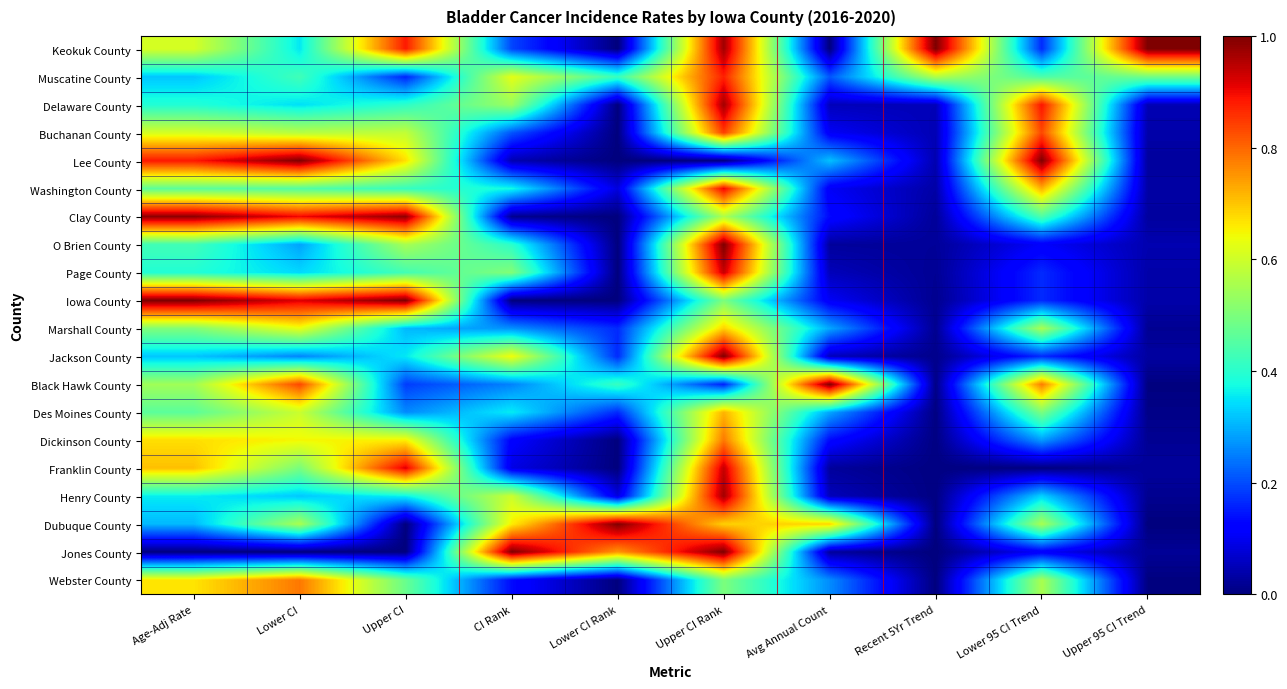

Reading left to right, what are all the values shown in this chart?

Keokuk County: Age-Adj Rate=0.6	Lower CI=0.4	Upper CI=0.9	CI Rank=0.2	Lower CI Rank=0.0	Upper CI Rank=1.0	Avg Annual Count=0.0	Recent 5Yr Trend=1.0	Lower 95 CI Trend=0.2	Upper 95 CI Trend=1.0
Muscatine County: Age-Adj Rate=0.3	Lower CI=0.4	Upper CI=0.2	CI Rank=0.6	Lower CI Rank=0.4	Upper CI Rank=0.9	Avg Annual Count=0.2	Recent 5Yr Trend=0.6	Lower 95 CI Trend=0.4	Upper 95 CI Trend=0.5
Delaware County: Age-Adj Rate=0.4	Lower CI=0.3	Upper CI=0.4	CI Rank=0.5	Lower CI Rank=0.0	Upper CI Rank=1.0	Avg Annual Count=0.1	Recent 5Yr Trend=0.1	Lower 95 CI Trend=0.9	Upper 95 CI Trend=0.0
Buchanan County: Age-Adj Rate=0.6	Lower CI=0.6	Upper CI=0.6	CI Rank=0.2	Lower CI Rank=0.0	Upper CI Rank=0.8	Avg Annual Count=0.1	Recent 5Yr Trend=0.0	Lower 95 CI Trend=0.8	Upper 95 CI Trend=0.0
Lee County: Age-Adj Rate=0.9	Lower CI=1.0	Upper CI=0.7	CI Rank=0.0	Lower CI Rank=0.0	Upper CI Rank=0.0	Avg Annual Count=0.3	Recent 5Yr Trend=0.0	Lower 95 CI Trend=1.0	Upper 95 CI Trend=0.0
Washington County: Age-Adj Rate=0.5	Lower CI=0.5	Upper CI=0.4	CI Rank=0.4	Lower CI Rank=0.1	Upper CI Rank=0.9	Avg Annual Count=0.1	Recent 5Yr Trend=0.0	Lower 95 CI Trend=0.7	Upper 95 CI Trend=0.0
Clay County: Age-Adj Rate=1.0	Lower CI=0.9	Upper CI=1.0	CI Rank=0.0	Lower CI Rank=0.0	Upper CI Rank=0.6	Avg Annual Count=0.1	Recent 5Yr Trend=0.0	Lower 95 CI Trend=0.4	Upper 95 CI Trend=0.0
O Brien County: Age-Adj Rate=0.4	Lower CI=0.3	Upper CI=0.6	CI Rank=0.4	Lower CI Rank=0.0	Upper CI Rank=1.0	Avg Annual Count=0.0	Recent 5Yr Trend=0.0	Lower 95 CI Trend=0.1	Upper 95 CI Trend=0.0
Page County: Age-Adj Rate=0.4	Lower CI=0.3	Upper CI=0.4	CI Rank=0.5	Lower CI Rank=0.0	Upper CI Rank=0.9	Avg Annual Count=0.1	Recent 5Yr Trend=0.0	Lower 95 CI Trend=0.2	Upper 95 CI Trend=0.0
Iowa County: Age-Adj Rate=1.0	Lower CI=0.9	Upper CI=1.0	CI Rank=0.0	Lower CI Rank=0.0	Upper CI Rank=0.5	Avg Annual Count=0.1	Recent 5Yr Trend=0.0	Lower 95 CI Trend=0.2	Upper 95 CI Trend=0.0
Marshall County: Age-Adj Rate=0.5	Lower CI=0.6	Upper CI=0.3	CI Rank=0.3	Lower CI Rank=0.2	Upper CI Rank=0.7	Avg Annual Count=0.3	Recent 5Yr Trend=0.0	Lower 95 CI Trend=0.6	Upper 95 CI Trend=0.0
Jackson County: Age-Adj Rate=0.3	Lower CI=0.3	Upper CI=0.4	CI Rank=0.6	Lower CI Rank=0.2	Upper CI Rank=1.0	Avg Annual Count=0.1	Recent 5Yr Trend=0.0	Lower 95 CI Trend=0.2	Upper 95 CI Trend=0.0
Black Hawk County: Age-Adj Rate=0.5	Lower CI=0.8	Upper CI=0.2	CI Rank=0.3	Lower CI Rank=0.4	Upper CI Rank=0.2	Avg Annual Count=1.0	Recent 5Yr Trend=0.0	Lower 95 CI Trend=0.8	Upper 95 CI Trend=0.0
Des Moines County: Age-Adj Rate=0.5	Lower CI=0.6	Upper CI=0.3	CI Rank=0.4	Lower CI Rank=0.2	Upper CI Rank=0.7	Avg Annual Count=0.3	Recent 5Yr Trend=0.0	Lower 95 CI Trend=0.5	Upper 95 CI Trend=0.0
Dickinson County: Age-Adj Rate=0.7	Lower CI=0.6	Upper CI=0.7	CI Rank=0.1	Lower CI Rank=0.0	Upper CI Rank=0.8	Avg Annual Count=0.1	Recent 5Yr Trend=0.0	Lower 95 CI Trend=0.3	Upper 95 CI Trend=0.0
Franklin County: Age-Adj Rate=0.7	Lower CI=0.5	Upper CI=0.9	CI Rank=0.1	Lower CI Rank=0.0	Upper CI Rank=0.9	Avg Annual Count=0.0	Recent 5Yr Trend=0.0	Lower 95 CI Trend=0.0	Upper 95 CI Trend=0.0
Henry County: Age-Adj Rate=0.4	Lower CI=0.3	Upper CI=0.4	CI Rank=0.6	Lower CI Rank=0.1	Upper CI Rank=1.0	Avg Annual Count=0.1	Recent 5Yr Trend=0.0	Lower 95 CI Trend=0.3	Upper 95 CI Trend=0.0
Dubuque County: Age-Adj Rate=0.3	Lower CI=0.6	Upper CI=0.0	CI Rank=0.7	Lower CI Rank=1.0	Upper CI Rank=0.7	Avg Annual Count=0.7	Recent 5Yr Trend=0.0	Lower 95 CI Trend=0.6	Upper 95 CI Trend=0.0
Jones County: Age-Adj Rate=0.0	Lower CI=0.0	Upper CI=0.0	CI Rank=1.0	Lower CI Rank=0.8	Upper CI Rank=1.0	Avg Annual Count=0.0	Recent 5Yr Trend=0.0	Lower 95 CI Trend=0.1	Upper 95 CI Trend=0.0
Webster County: Age-Adj Rate=0.7	Lower CI=0.8	Upper CI=0.5	CI Rank=0.1	Lower CI Rank=0.0	Upper CI Rank=0.5	Avg Annual Count=0.3	Recent 5Yr Trend=0.0	Lower 95 CI Trend=0.6	Upper 95 CI Trend=0.0